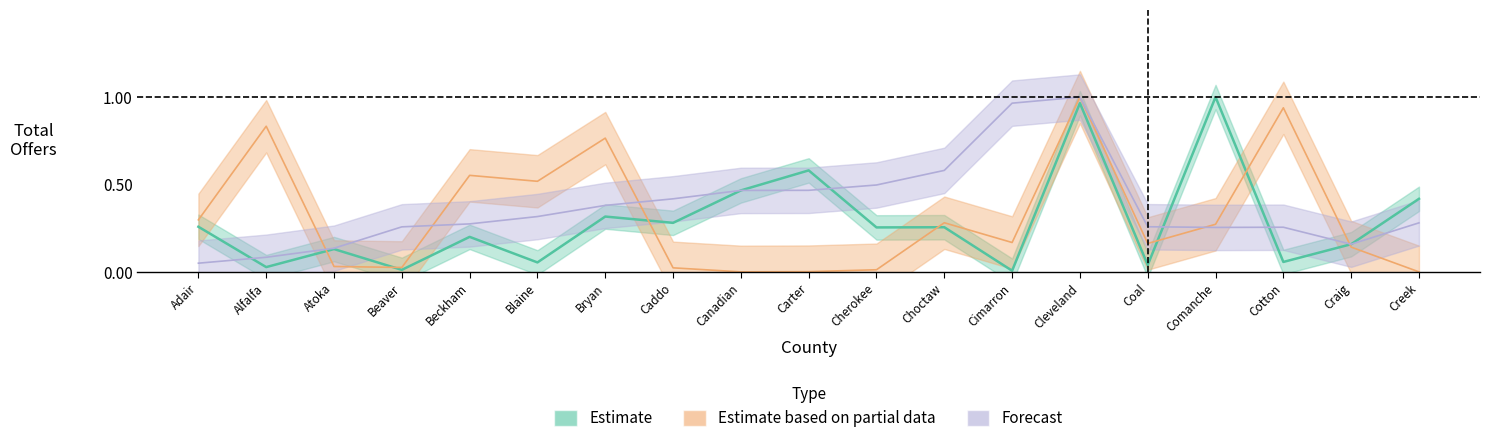

Rank the series at Choctaw from lowest to highest value.

Estimate, Estimate based on partial data, Forecast